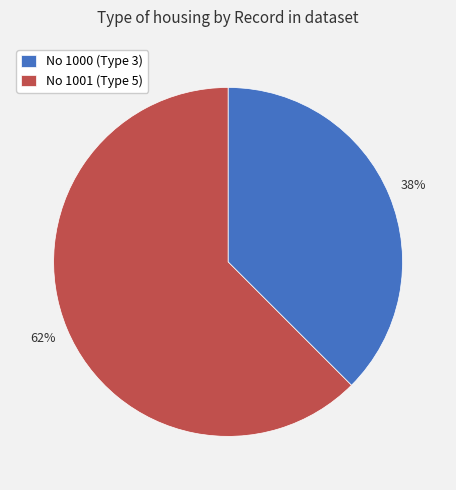

To the nearest percent, what is the combined percentage of No 1000 (Type 3) and No 1001 (Type 5)?

100%